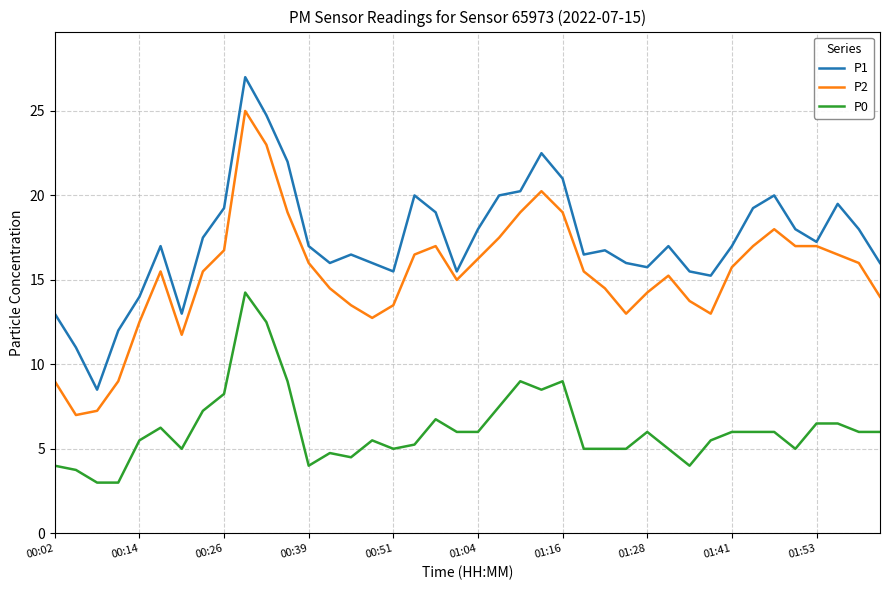

What is the difference between the maximum and minimum values in the P1 series?

18.5